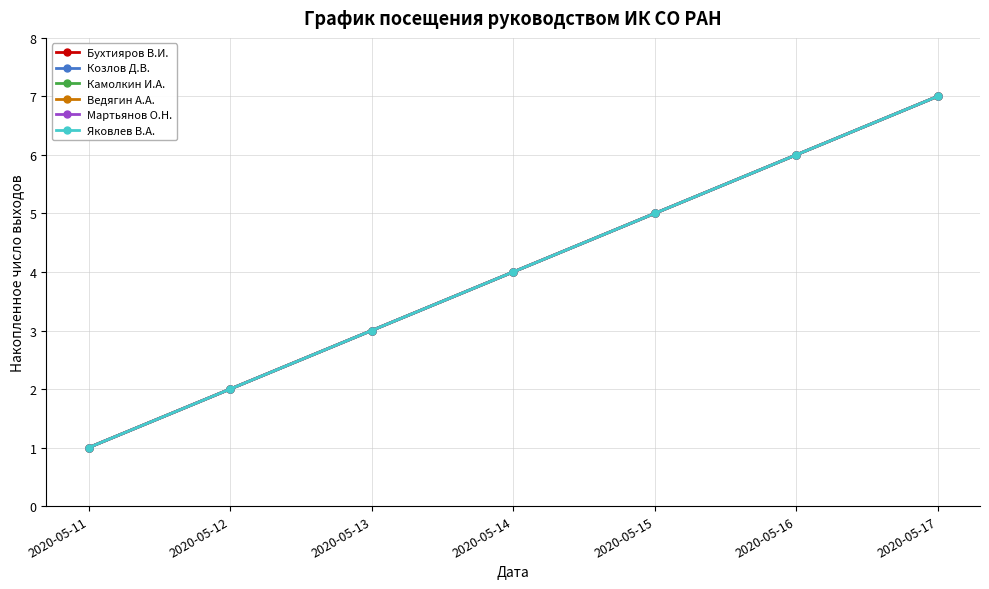

Is this an area chart (filled region under the line)?

No